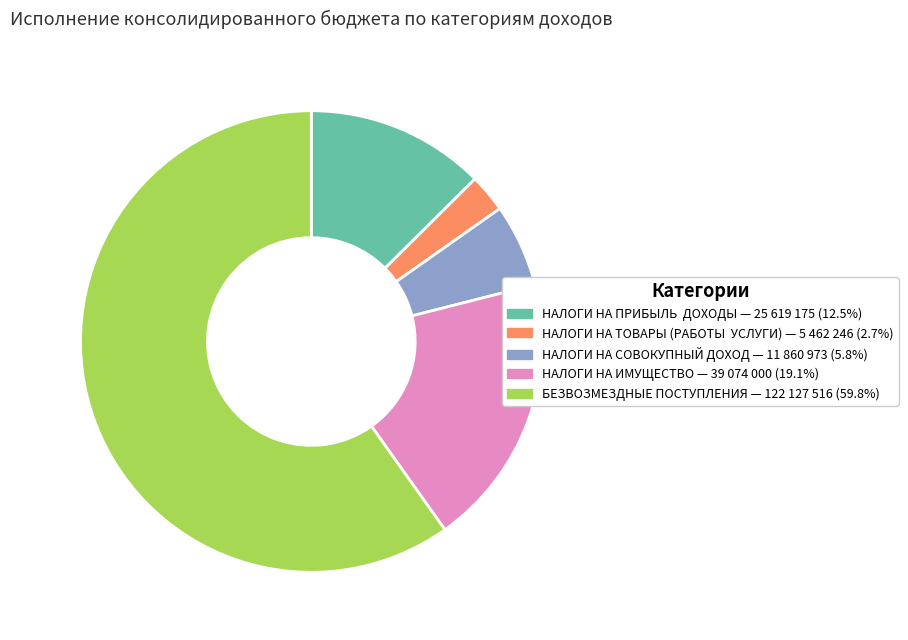

Count the number of slices in the pie.

5